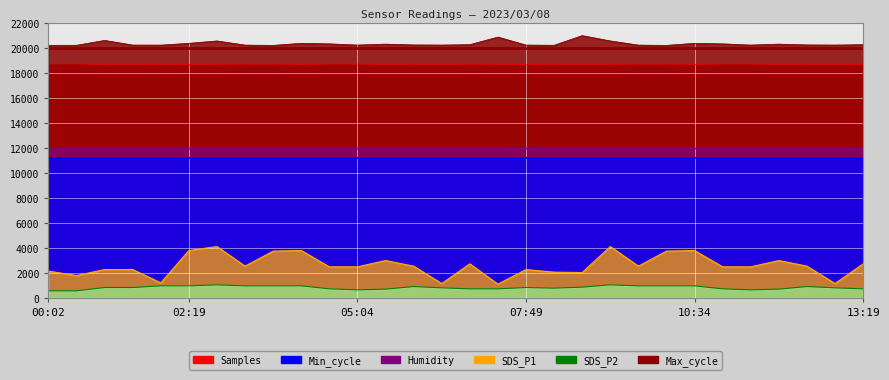

What position from the right is 07:49?

13